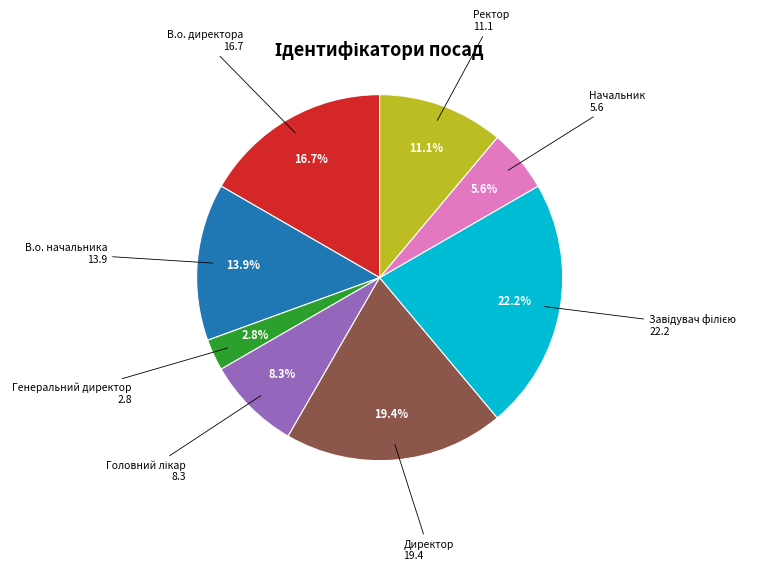

Is there any slice that represents more than half of the pie?

No